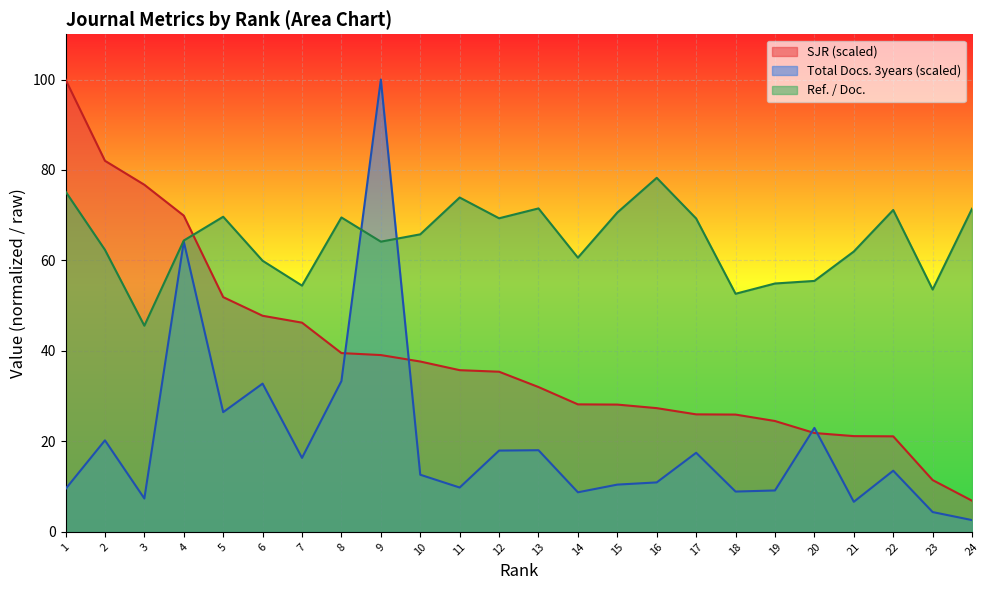

How many lines are shown in the chart?

3